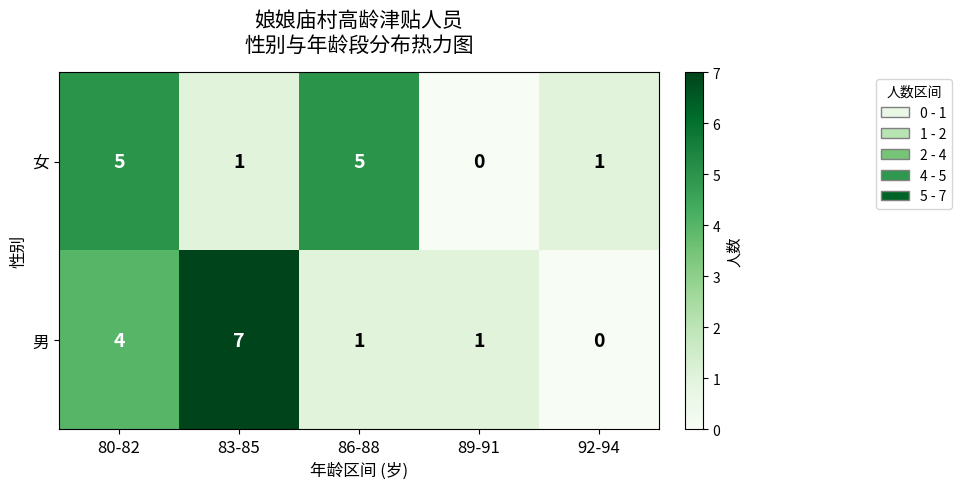

Reading right to left, transcribe all the data shown in this chart.

女: 1	0	5	1	5
男: 0	1	1	7	4